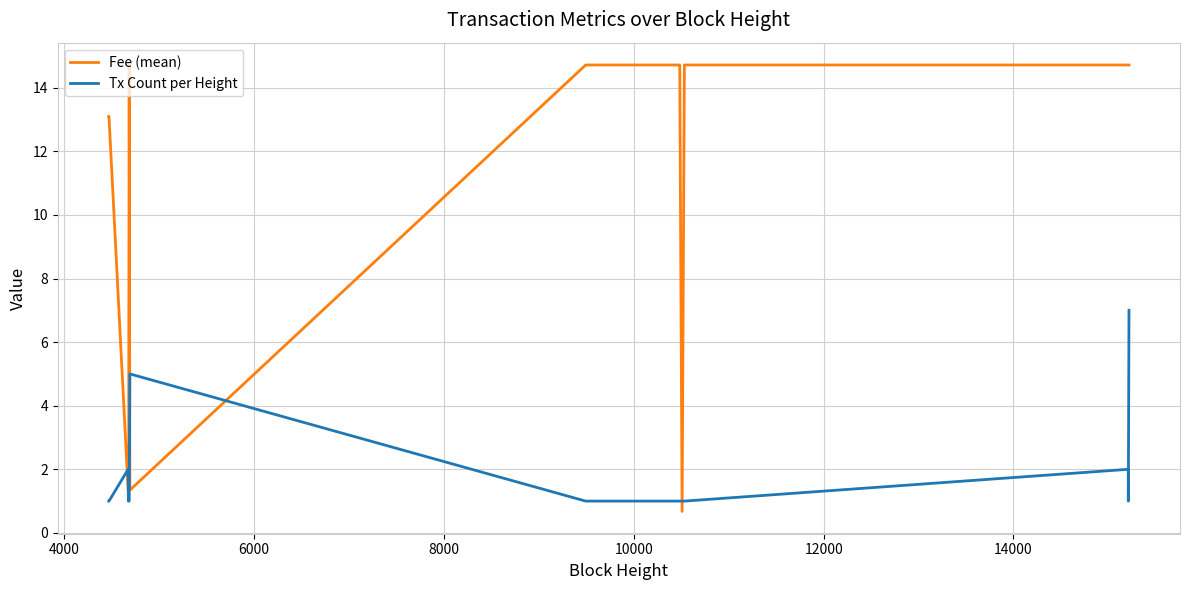

What is the maximum value for Tx Count per Height?

7.0